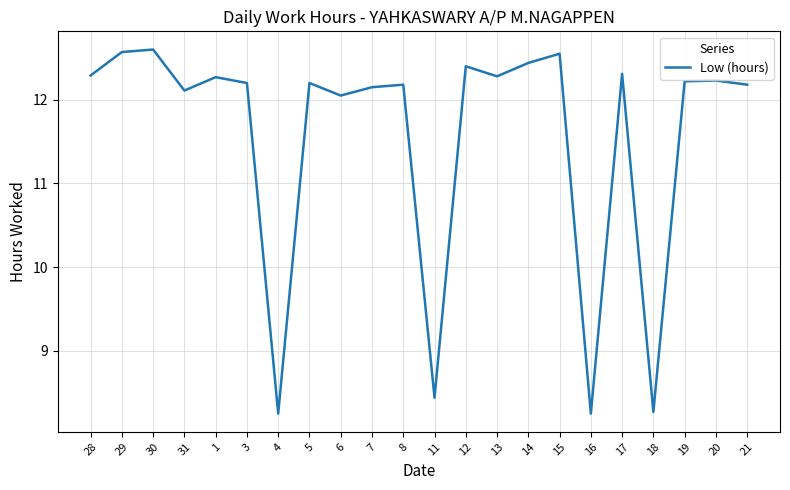

The value at 20 is 12.2. True or false?

True